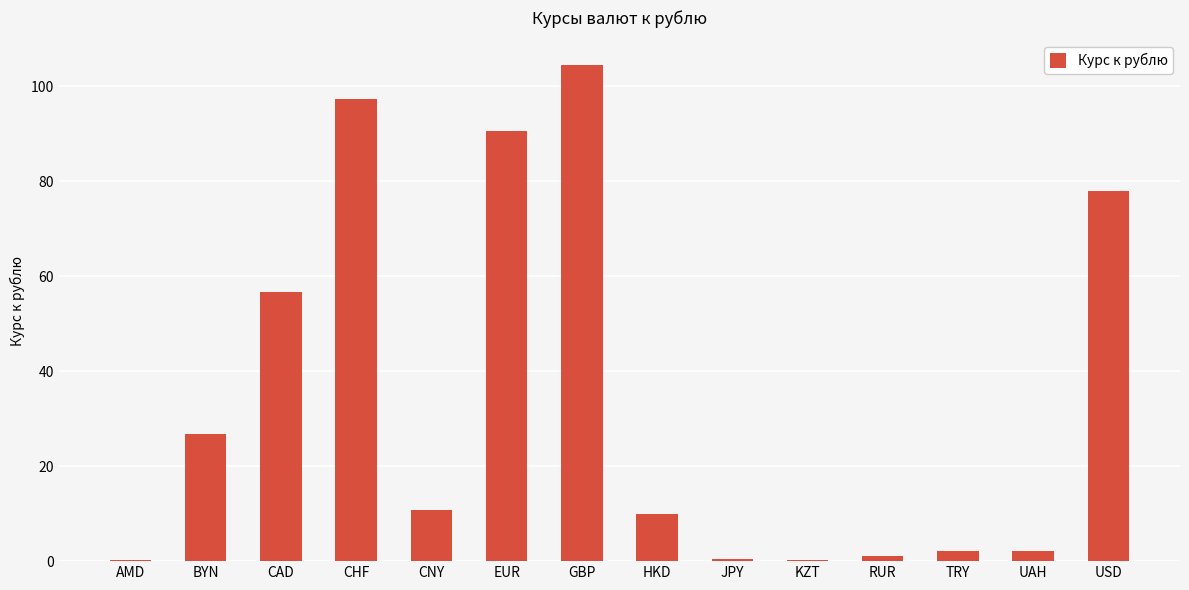

What is the maximum value shown in the chart?

104.4